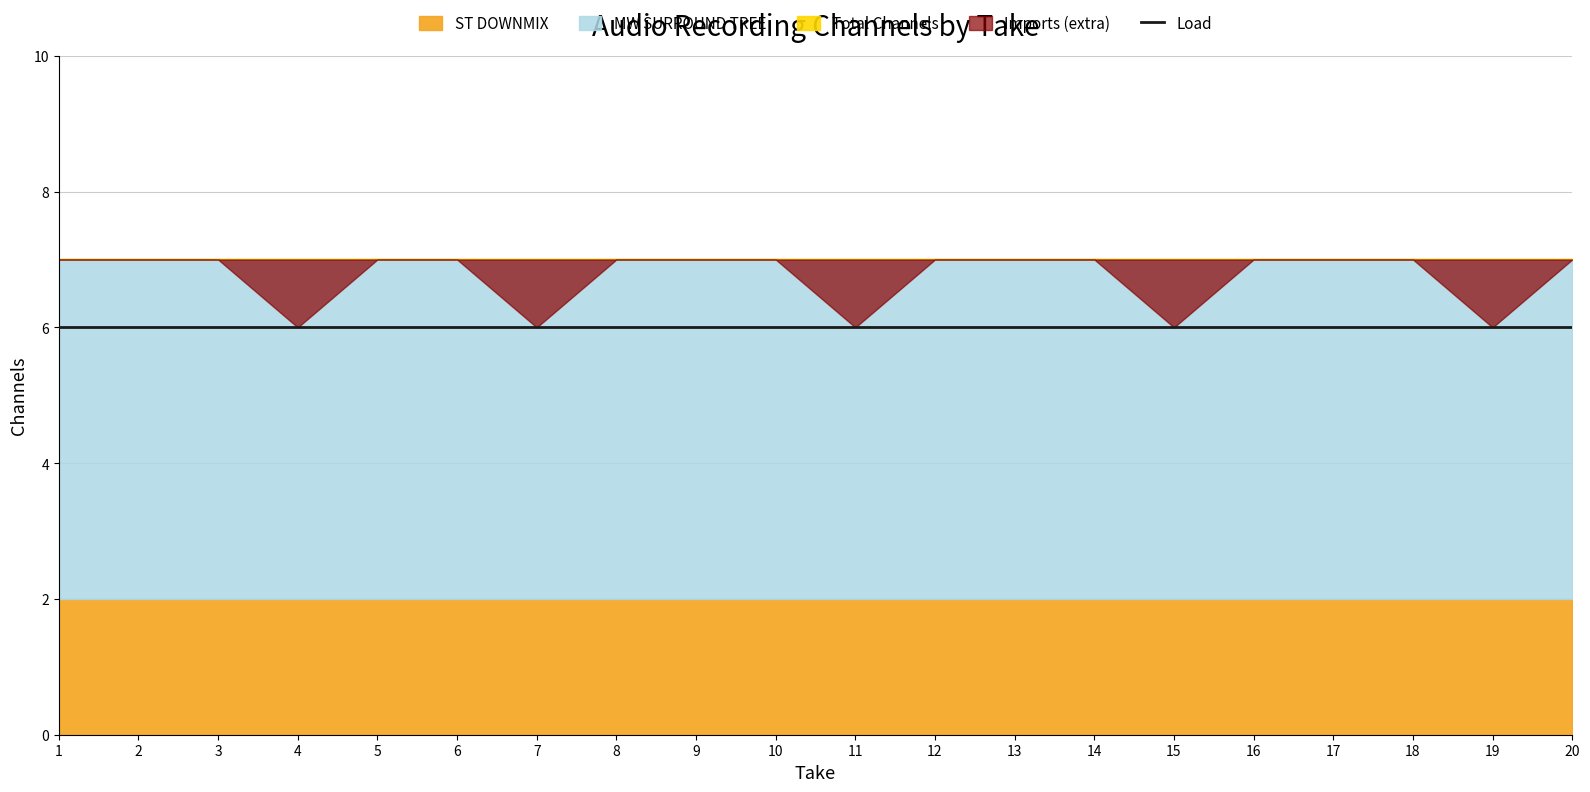

Rank the series by their average value, from highest to lowest.

Total Channels, Load, MW SURROUND TREE, ST DOWNMIX